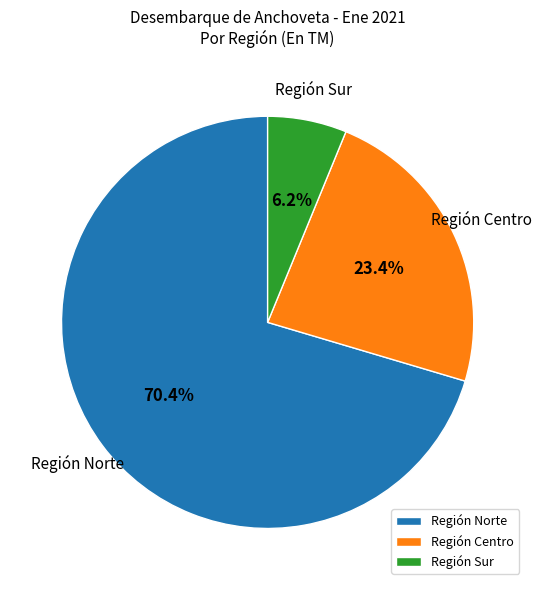

Between Región Centro and Región Norte, which is larger?

Región Norte